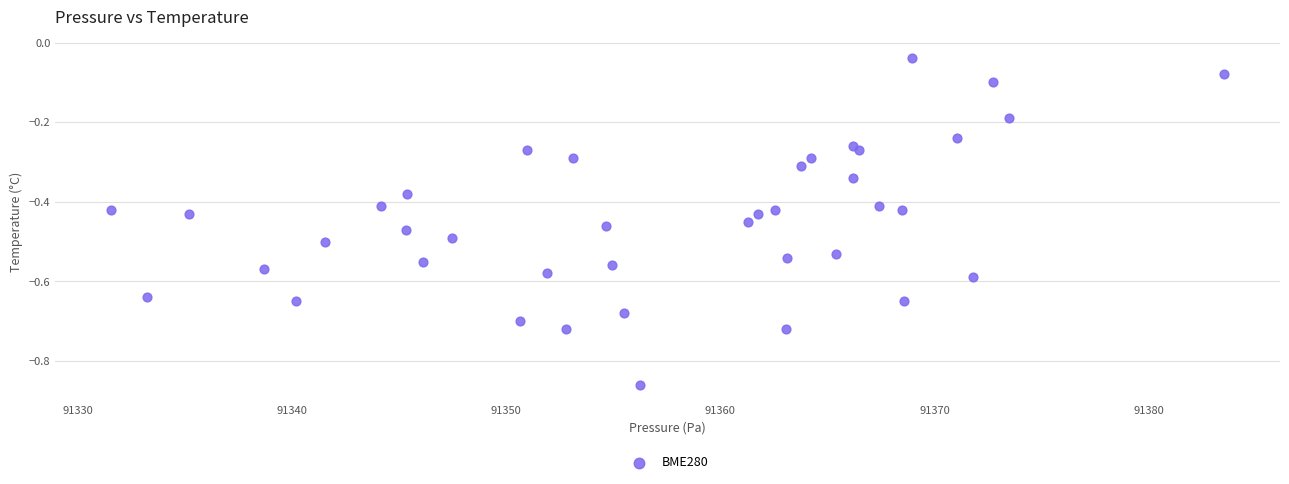

What is the range of Y values (max minus min)?

0.8